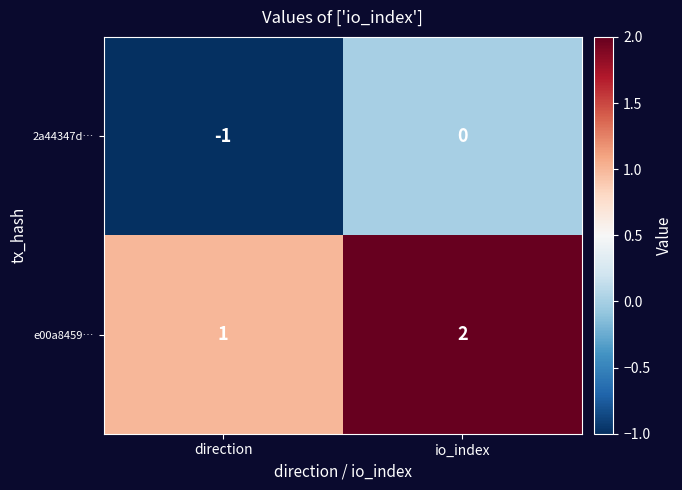

At which label is e00a8459… closest to 1?

direction